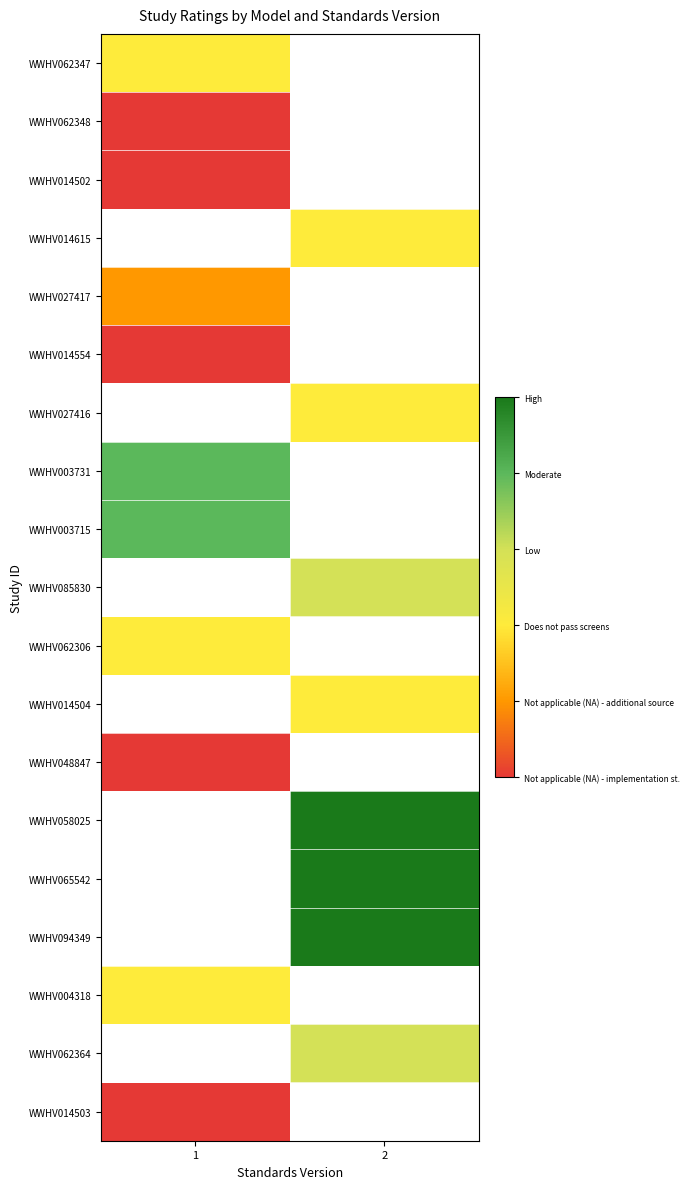

What is the highest value of the WWHV004318 series?

3.0